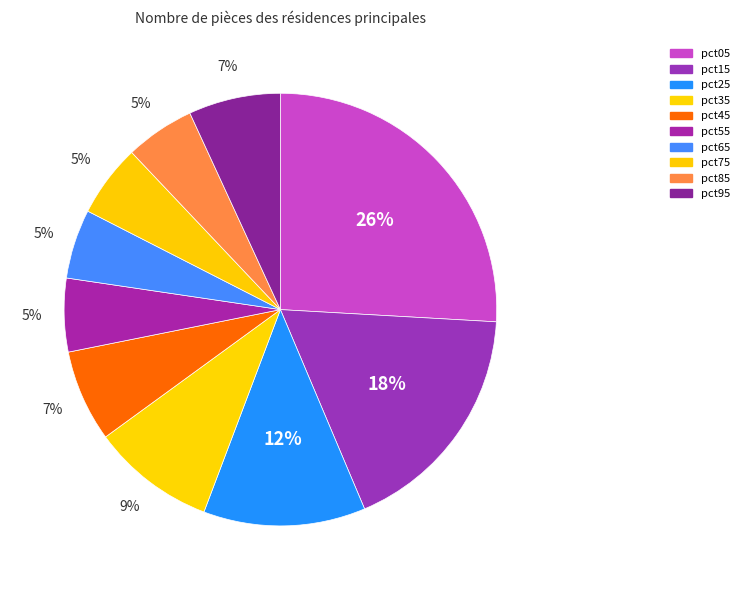

Rank the categories by value from highest to lowest.

pct05, pct15, pct25, pct35, pct95, pct45, pct55, pct75, pct85, pct65